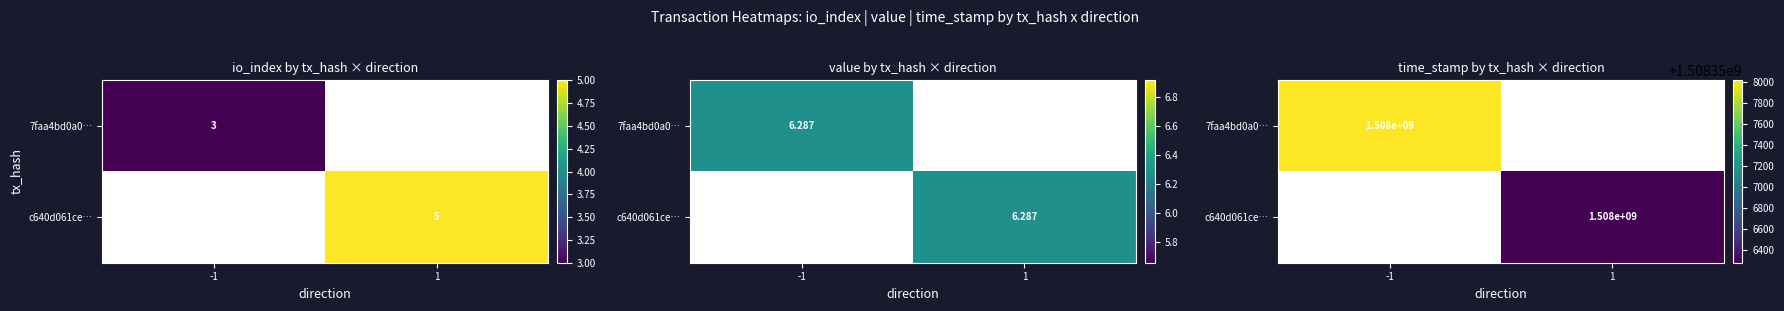

List the series in order of their overall mean, highest first.

7faa4bd0a0…, c640d061ce…